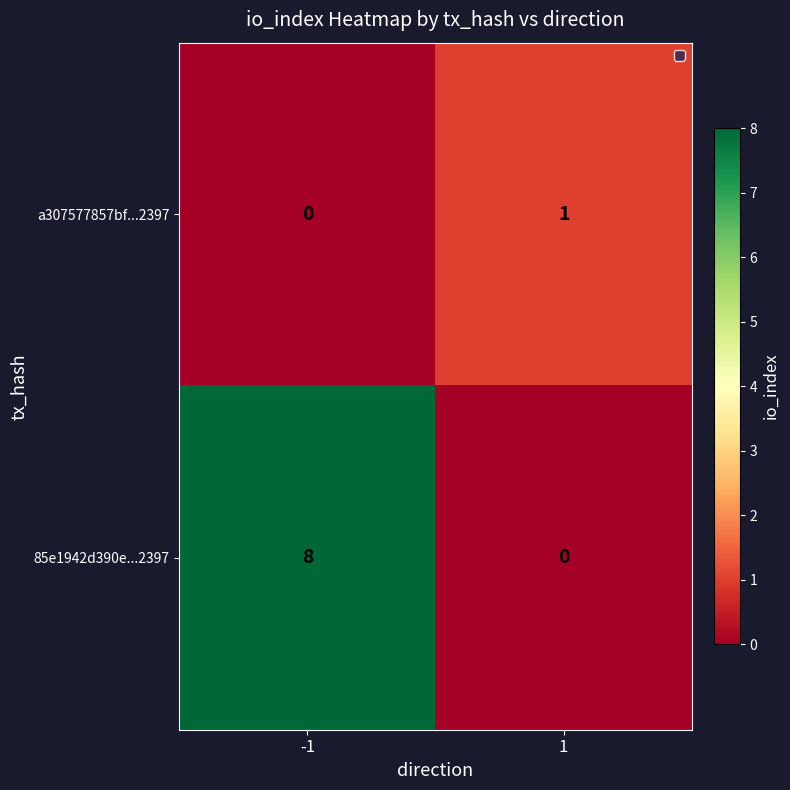

How many distinct data groups are displayed?

2